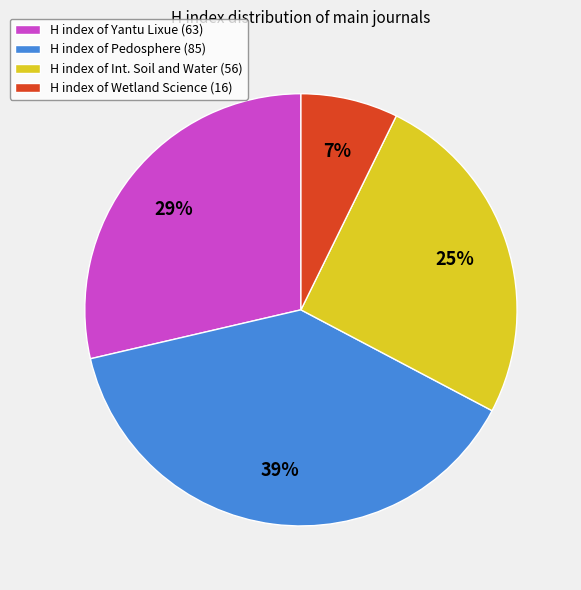

Rank the categories by value from highest to lowest.

H index of Pedosphere (85), H index of Yantu Lixue (63), H index of Int. Soil and Water (56), H index of Wetland Science (16)